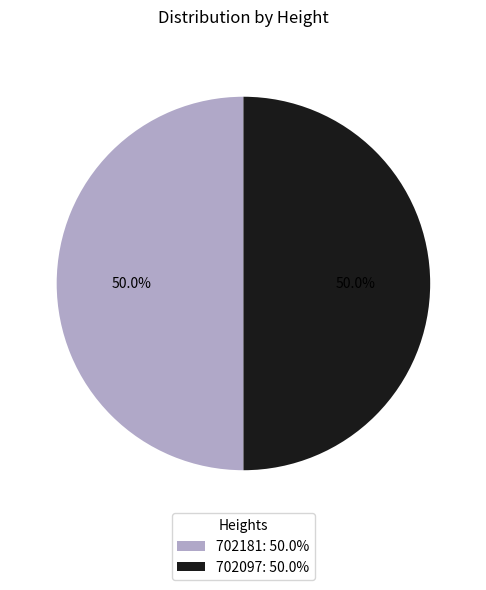

Combined, do 702097: 50.0% and 702181: 50.0% account for over 50%?

Yes